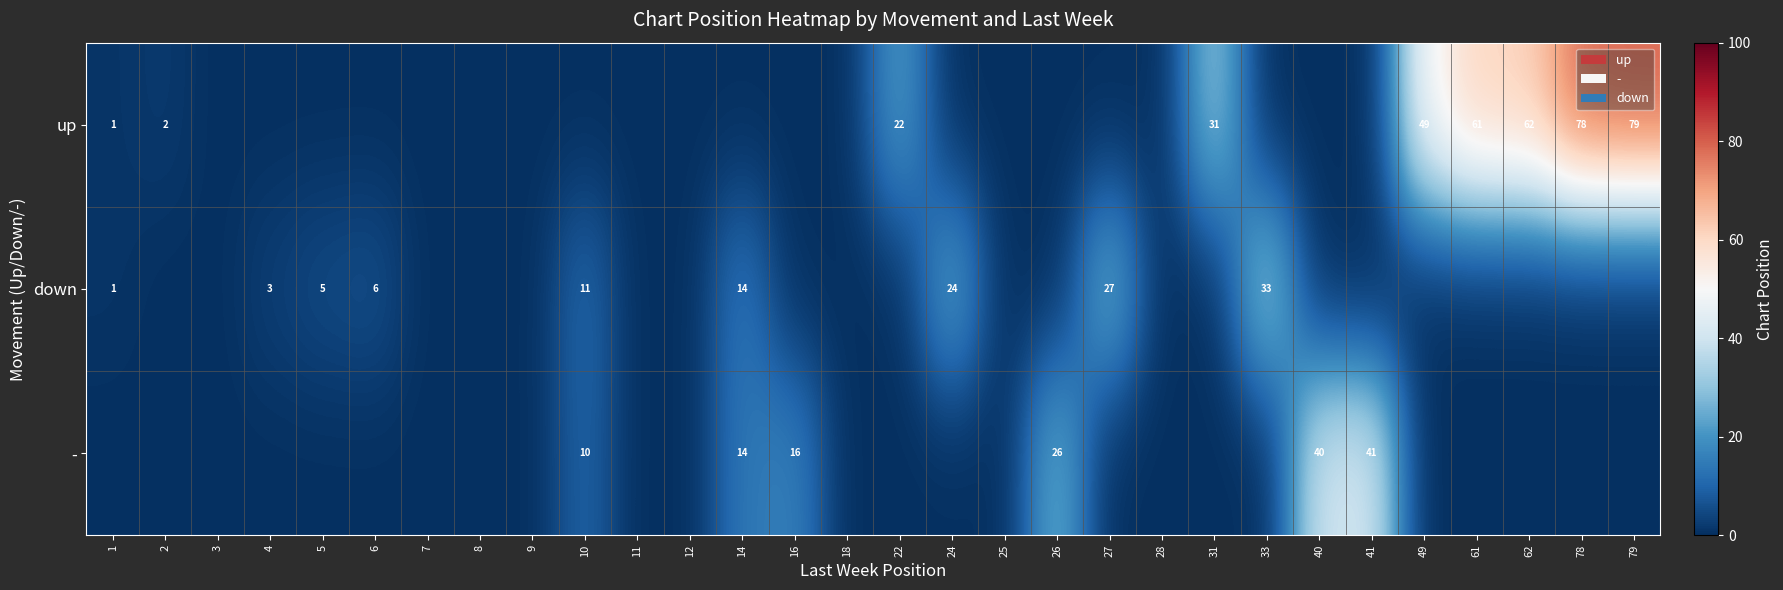

True or false: down has a value of 24 at 24.

True